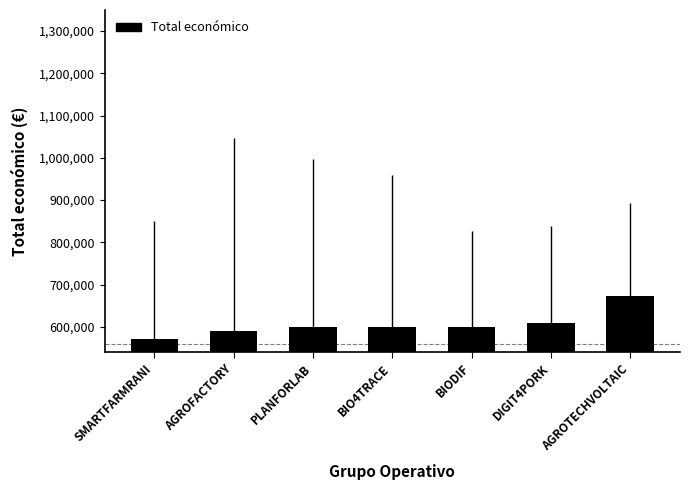

What is the value of the 2nd bar from the left?

590382